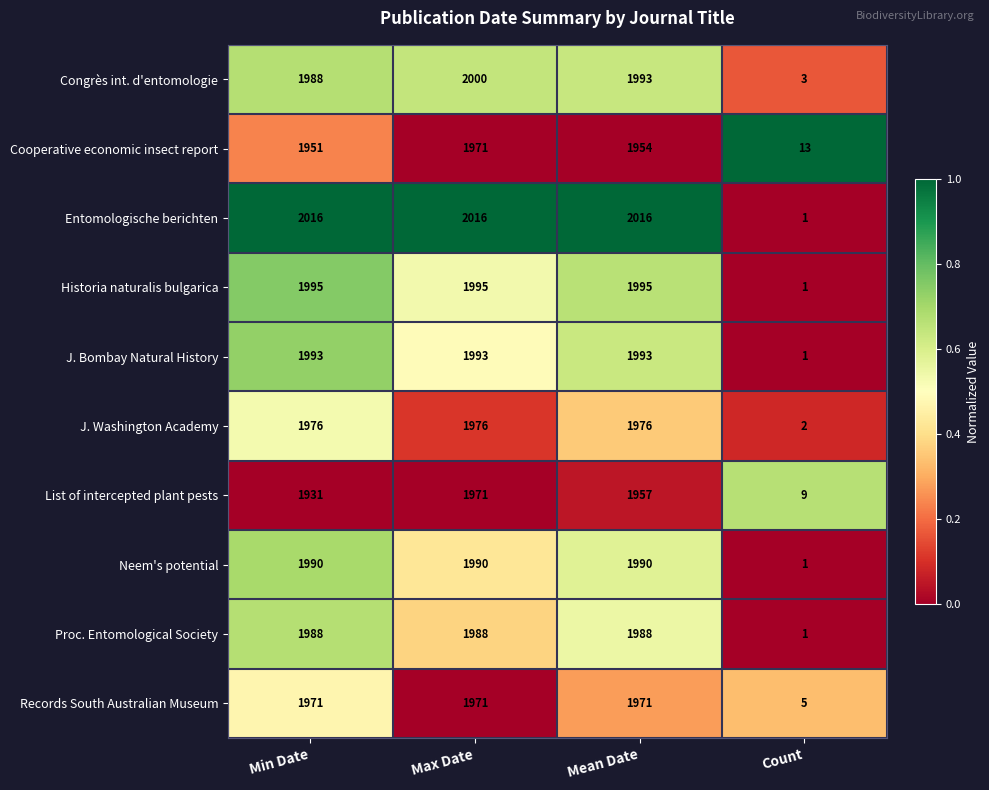

The Records South Australian Museum series shows 1971 at Mean Date. True or false?

True